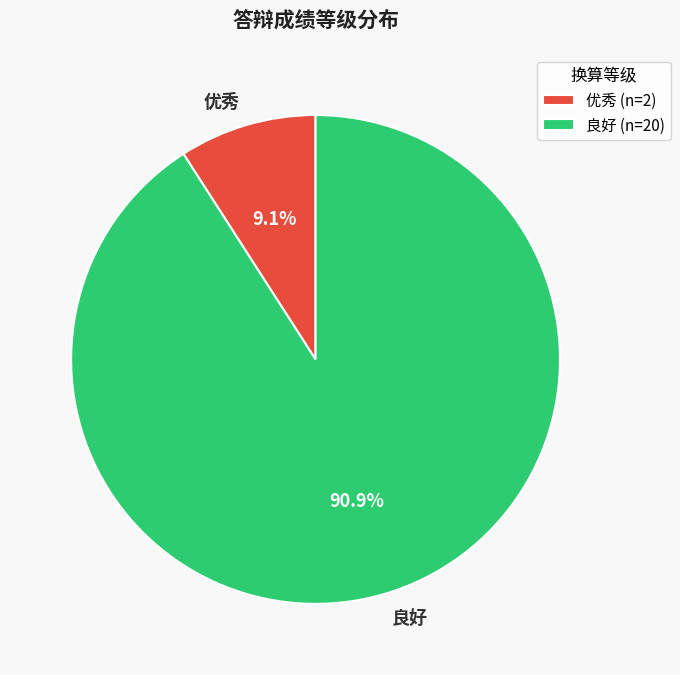

True or false: 优秀 accounts for 15% of the total.

False